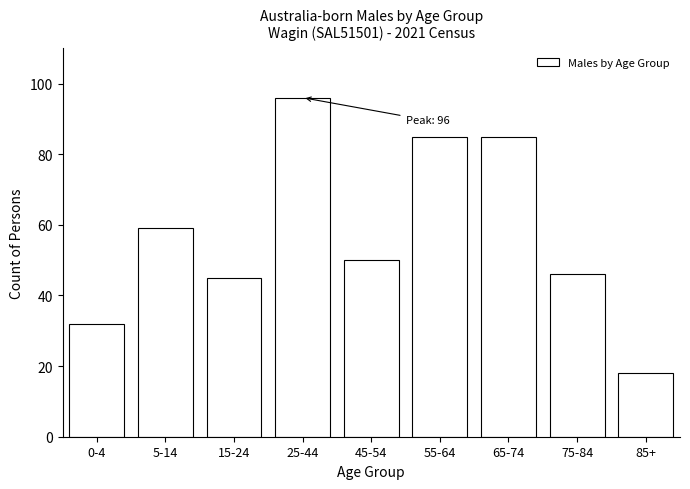

Reading left to right, transcribe all the data shown in this chart.

0-4=32	5-14=59	15-24=45	25-44=96	45-54=50	55-64=85	65-74=85	75-84=46	85+=18